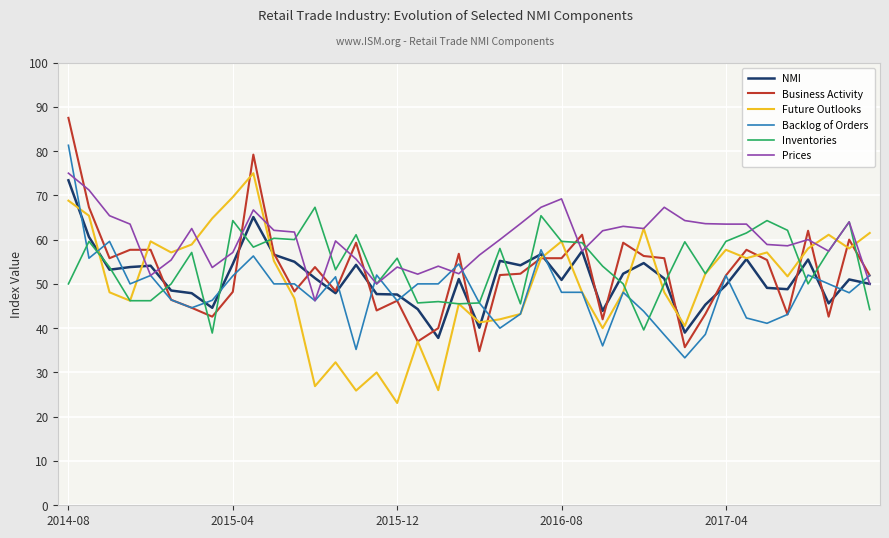

Is this an area chart (filled region under the line)?

No